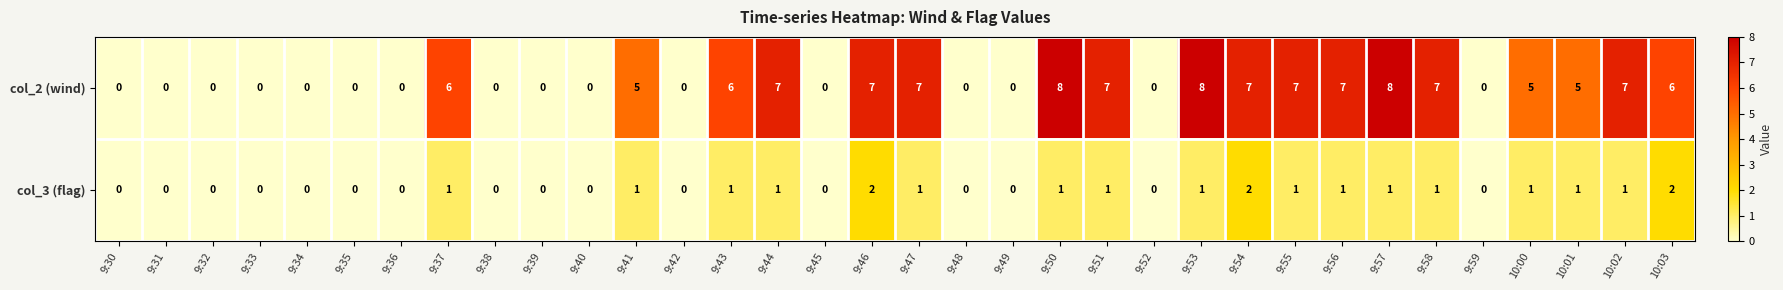

Count the number of categories in the chart.

34